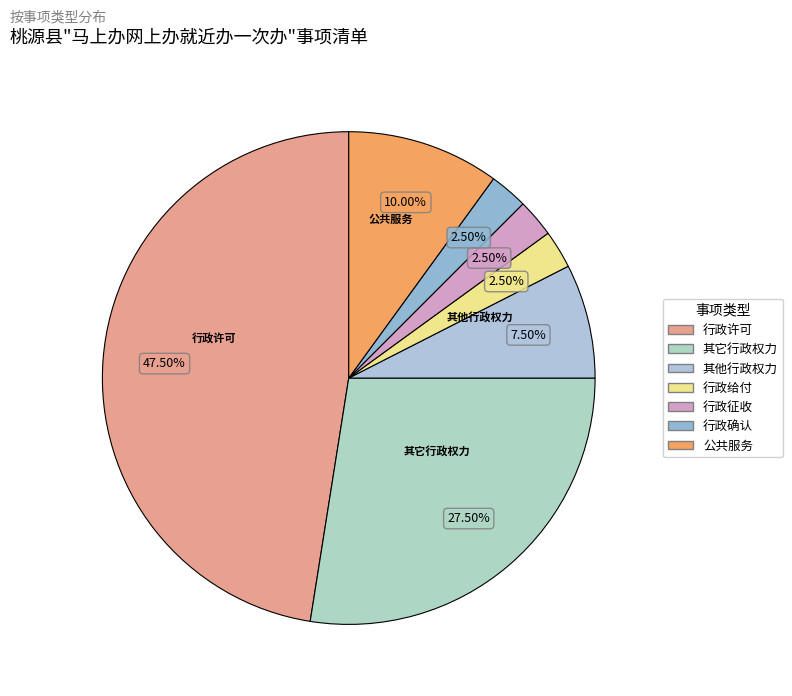

True or false: 其它行政权力 accounts for 28% of the total.

True